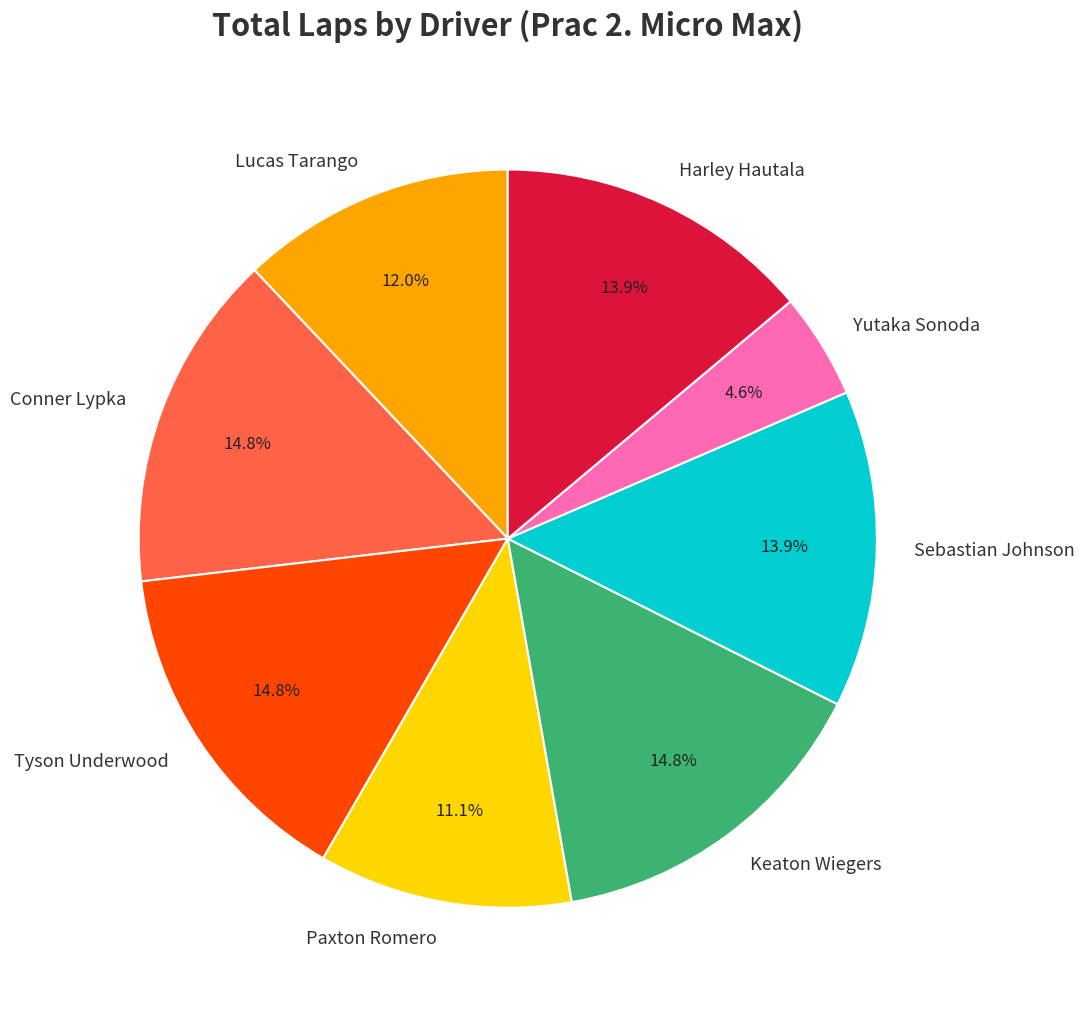

Approximately how many times larger is the value at Sebastian Johnson compared to Harley Hautala?

1.0